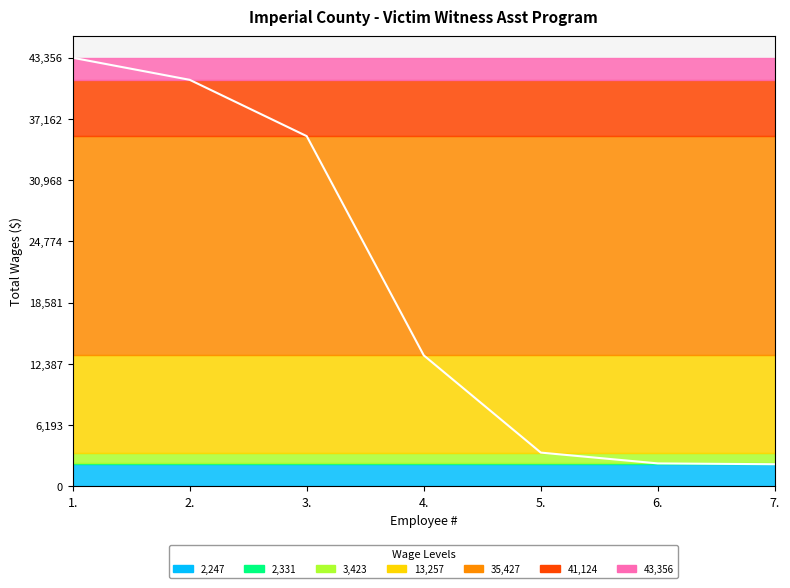

What is the smallest value displayed?

2247